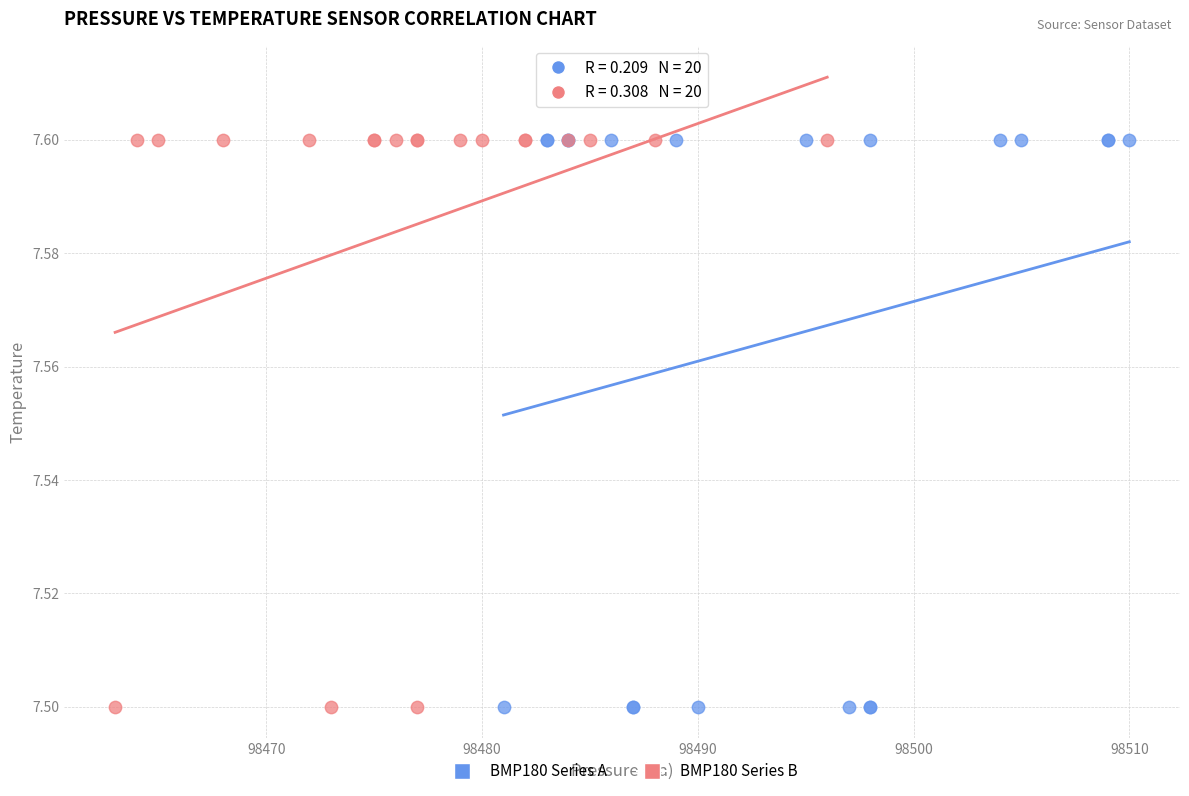

What are all the series names shown in the legend?

BMP180 Series A, BMP180 Series B